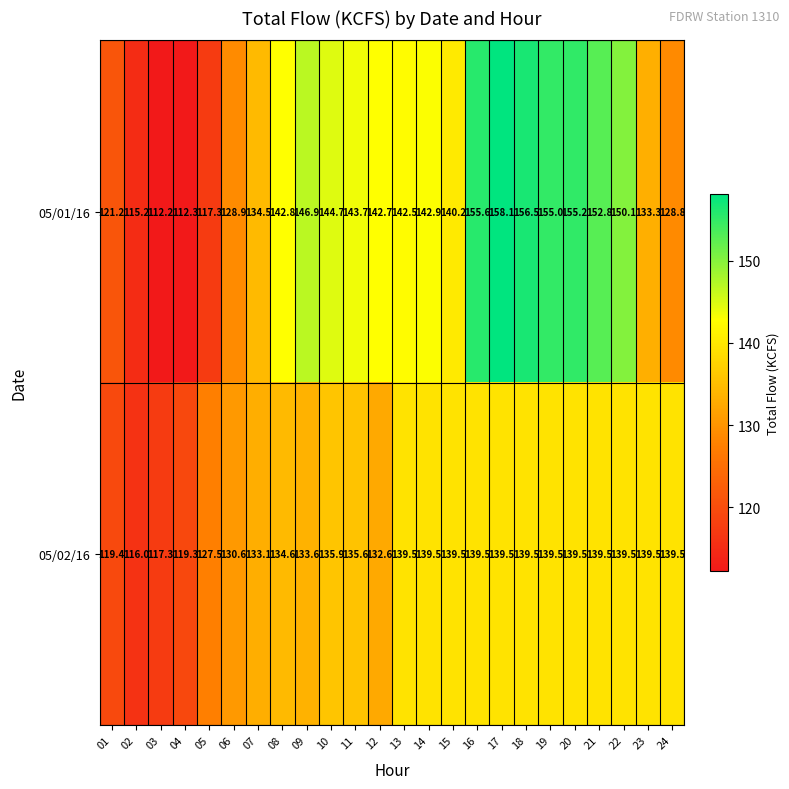

Which series has the largest range (max minus min)?

05/01/16